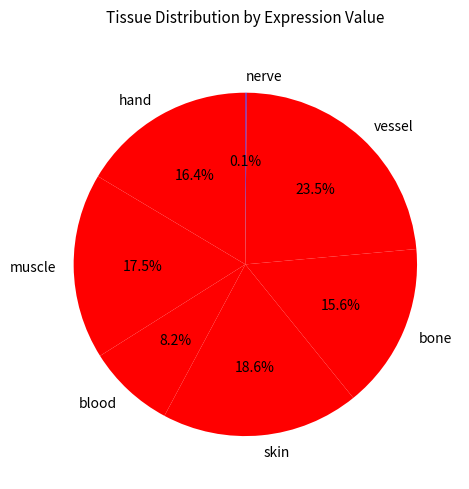

What percentage do bone and vessel together represent?

39.1%